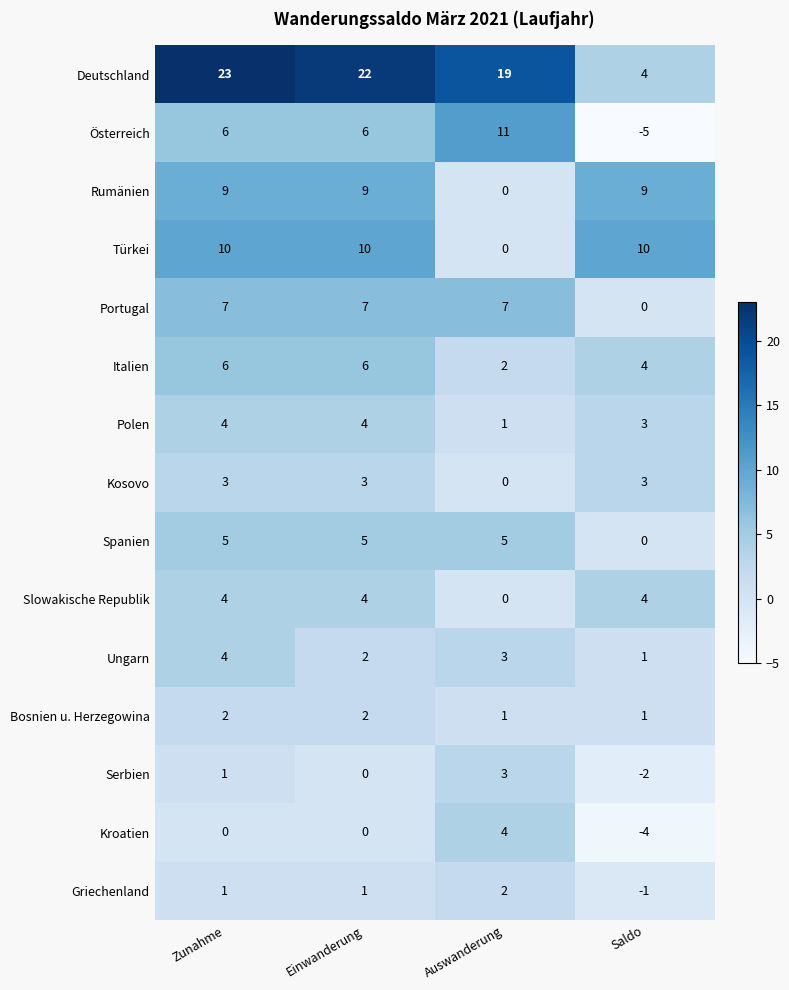

What is the difference between the maximum and minimum values in the Spanien series?

5